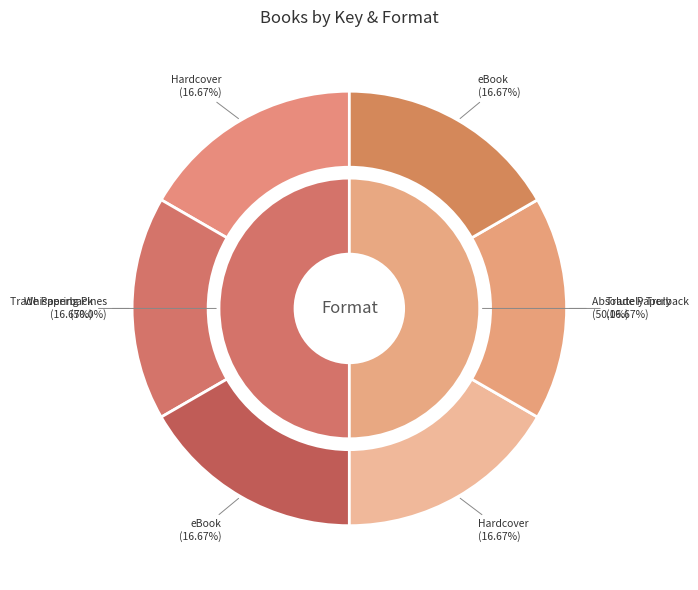

Count the number of slices in the pie.

2